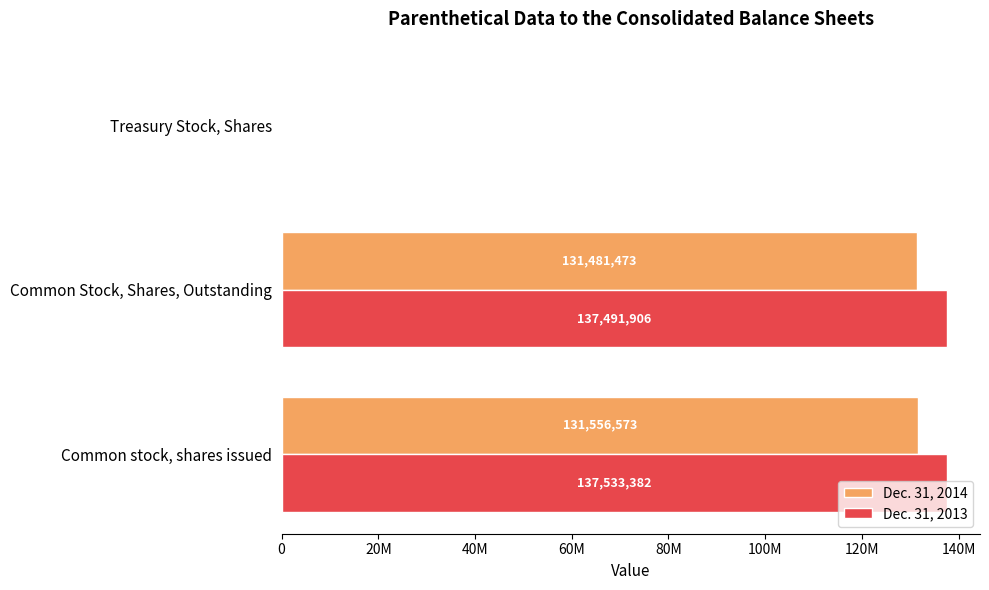

Which series has the largest total across all categories?

Dec. 31, 2013